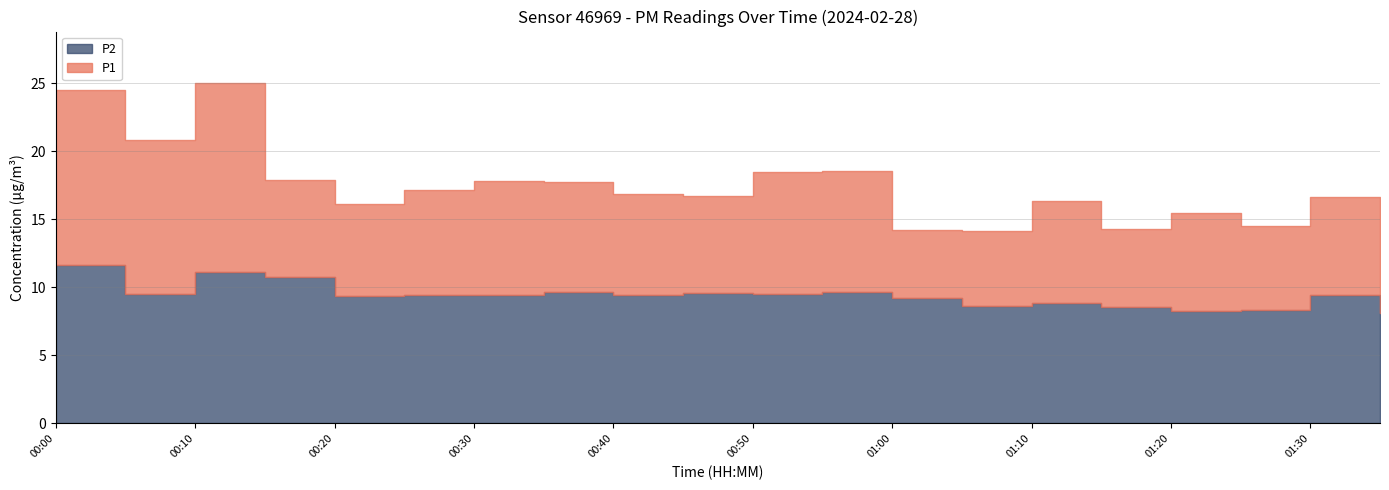

At which category is the sum across all series the highest?

00:00